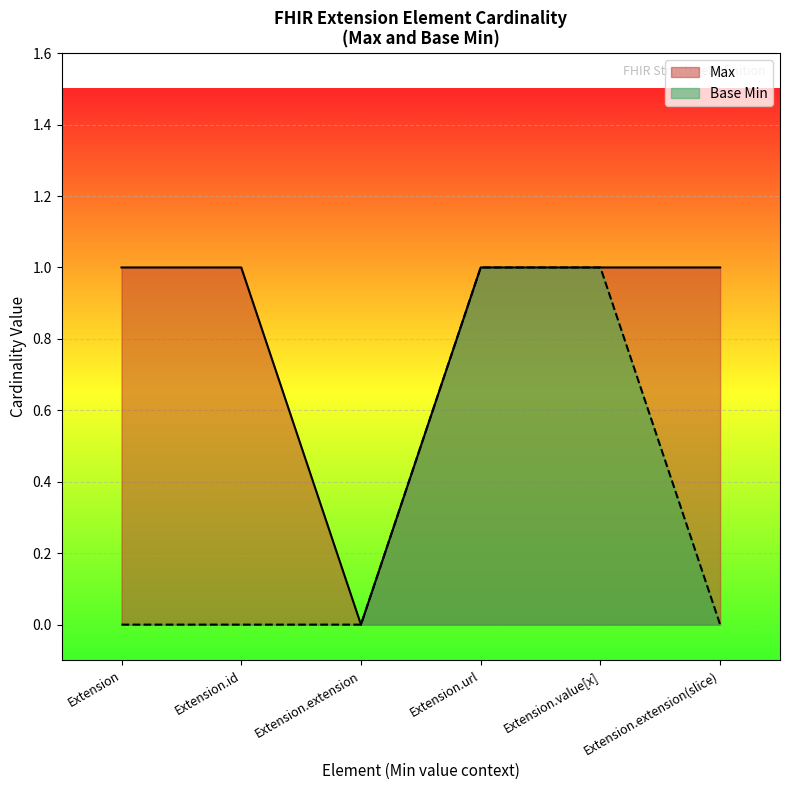

List the labels in order of Base Min value, largest first.

Extension.url, Extension.value[x], Extension, Extension.id, Extension.extension, Extension.extension(slice)